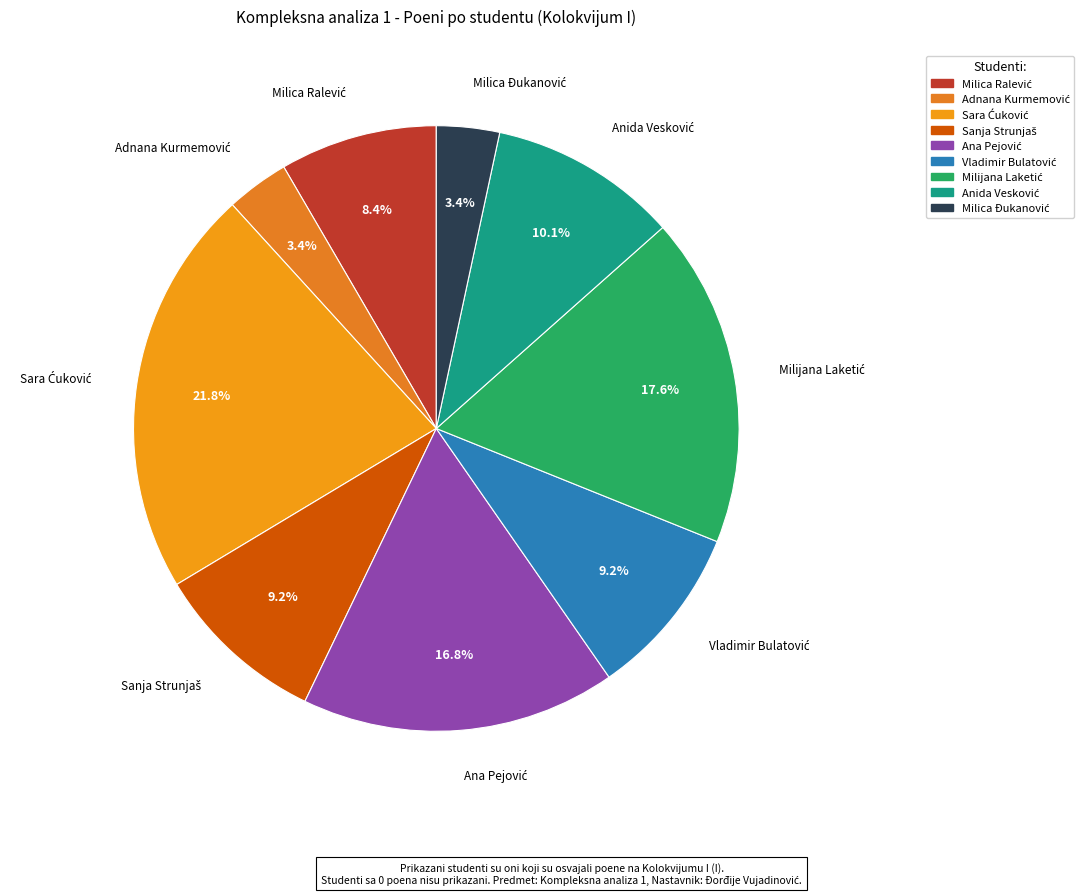

Does any single category account for the majority?

No